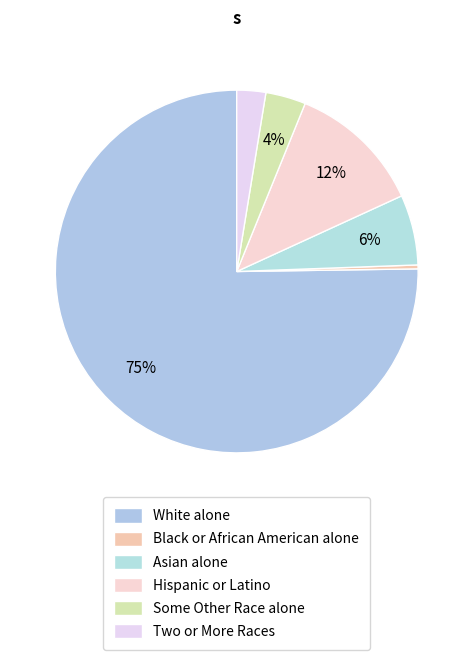

Which category has the smallest portion of the pie?

Black or African American alone